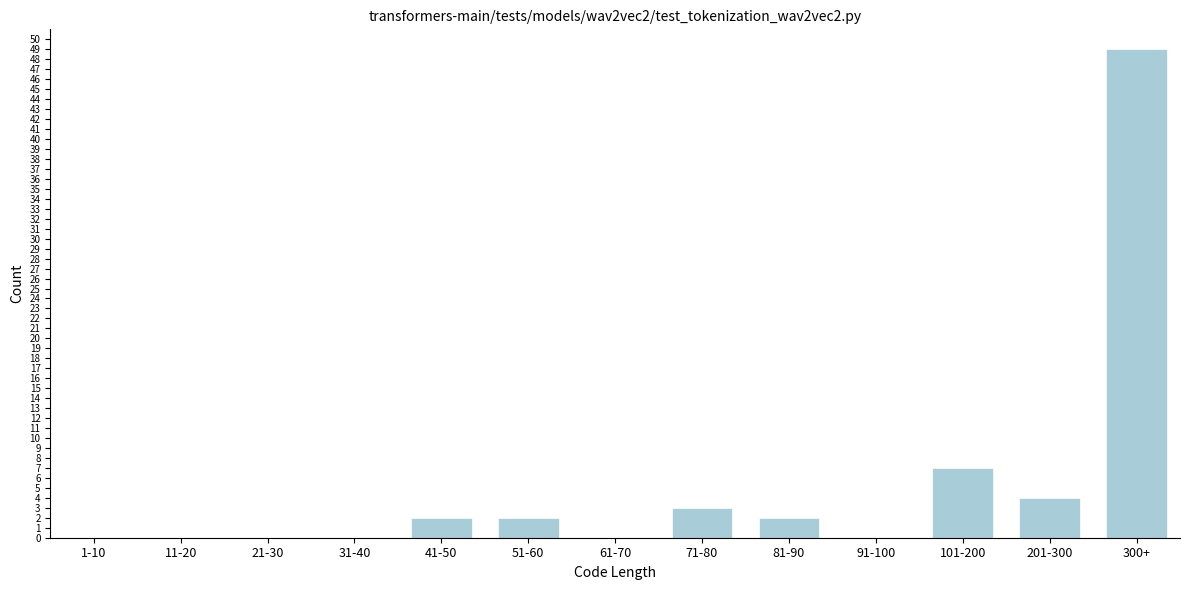

Reading right to left, list all the values displayed in this chart.

300+=49	201-300=4	101-200=7	91-100=0	81-90=2	71-80=3	61-70=0	51-60=2	41-50=2	31-40=0	21-30=0	11-20=0	1-10=0